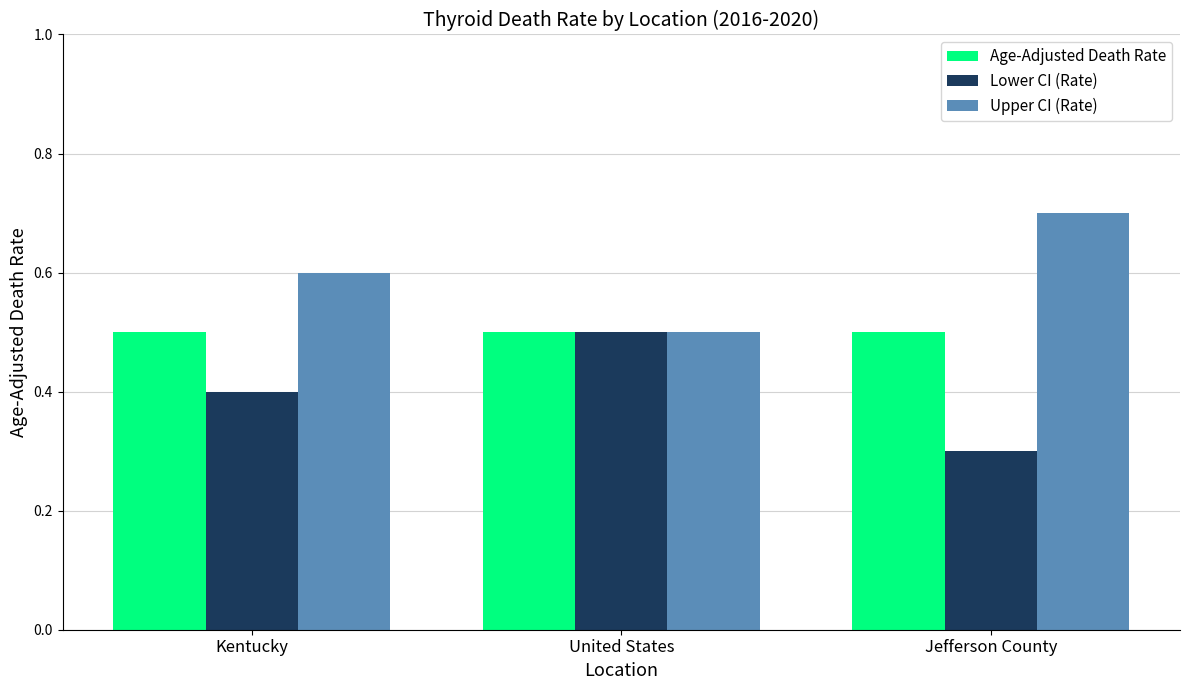

What is the highest value of the Lower CI (Rate) series?

0.5